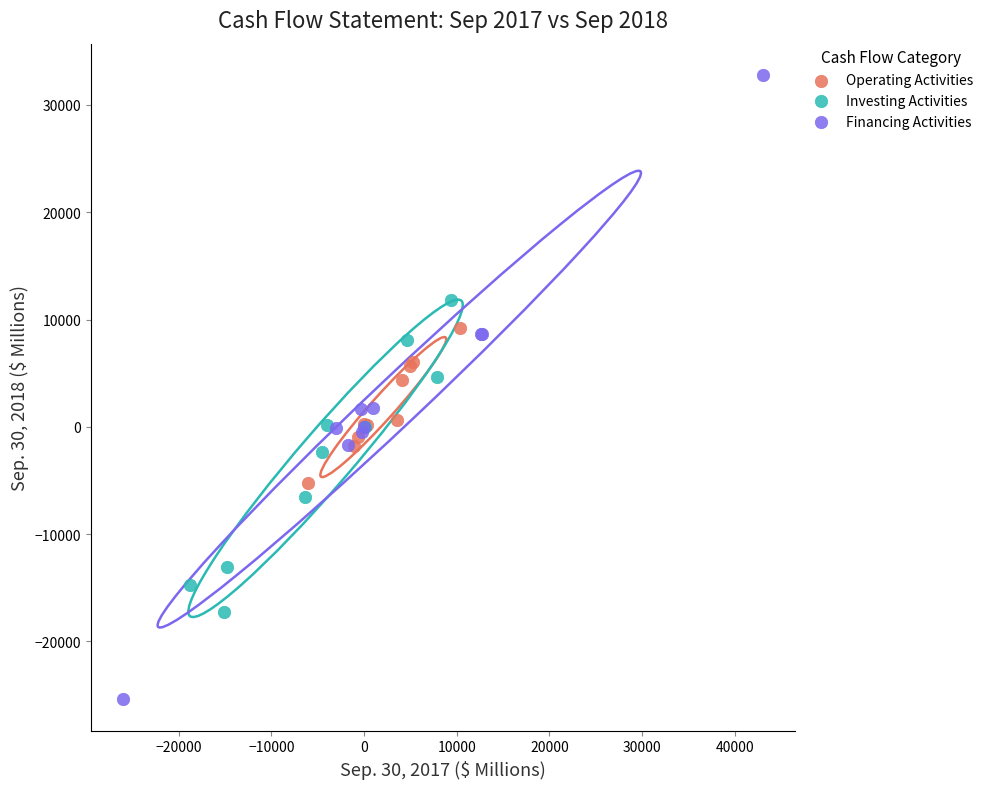

Which series has the largest Y range (max minus min)?

Financing Activities